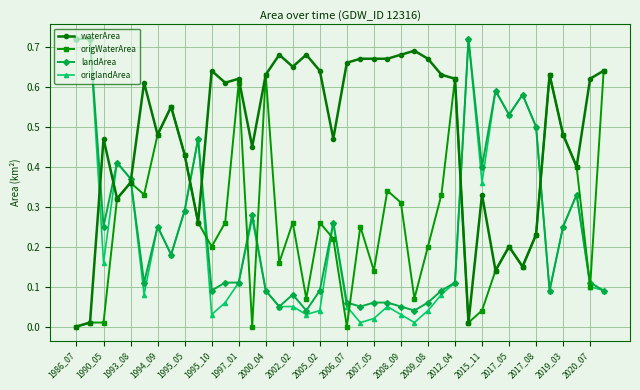

True or false: origlandArea and waterArea cross at least once.

True